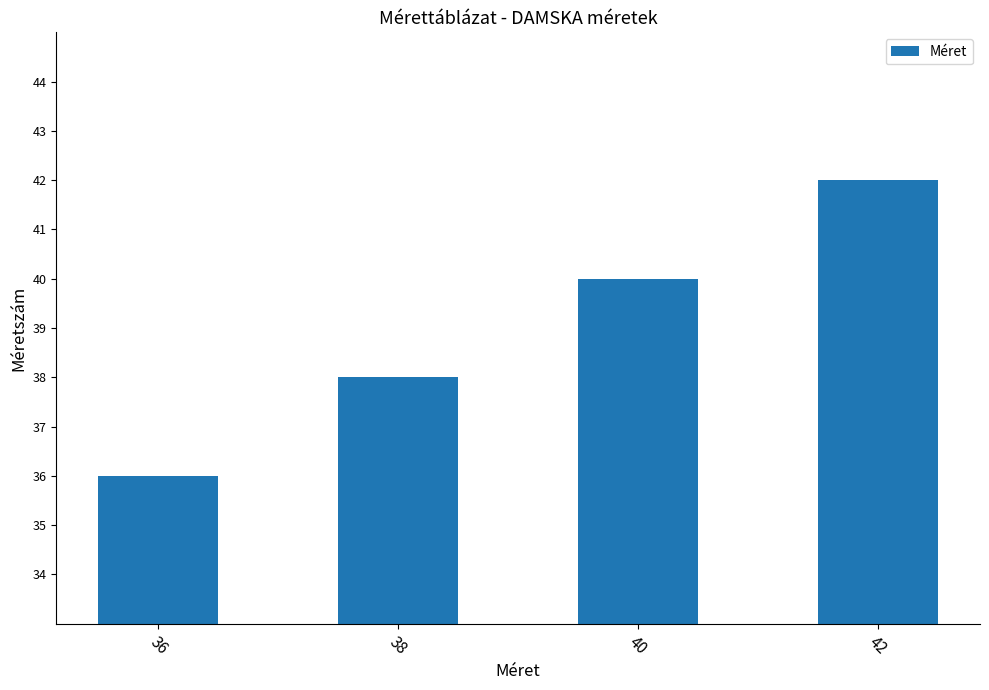

At which category does the chart reach its peak across all series?

42